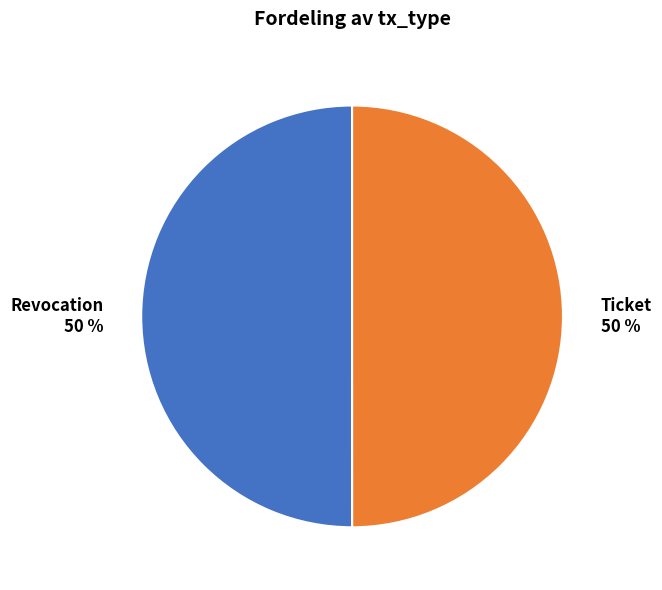

Is it true that Ticket is 50% of the pie?

True